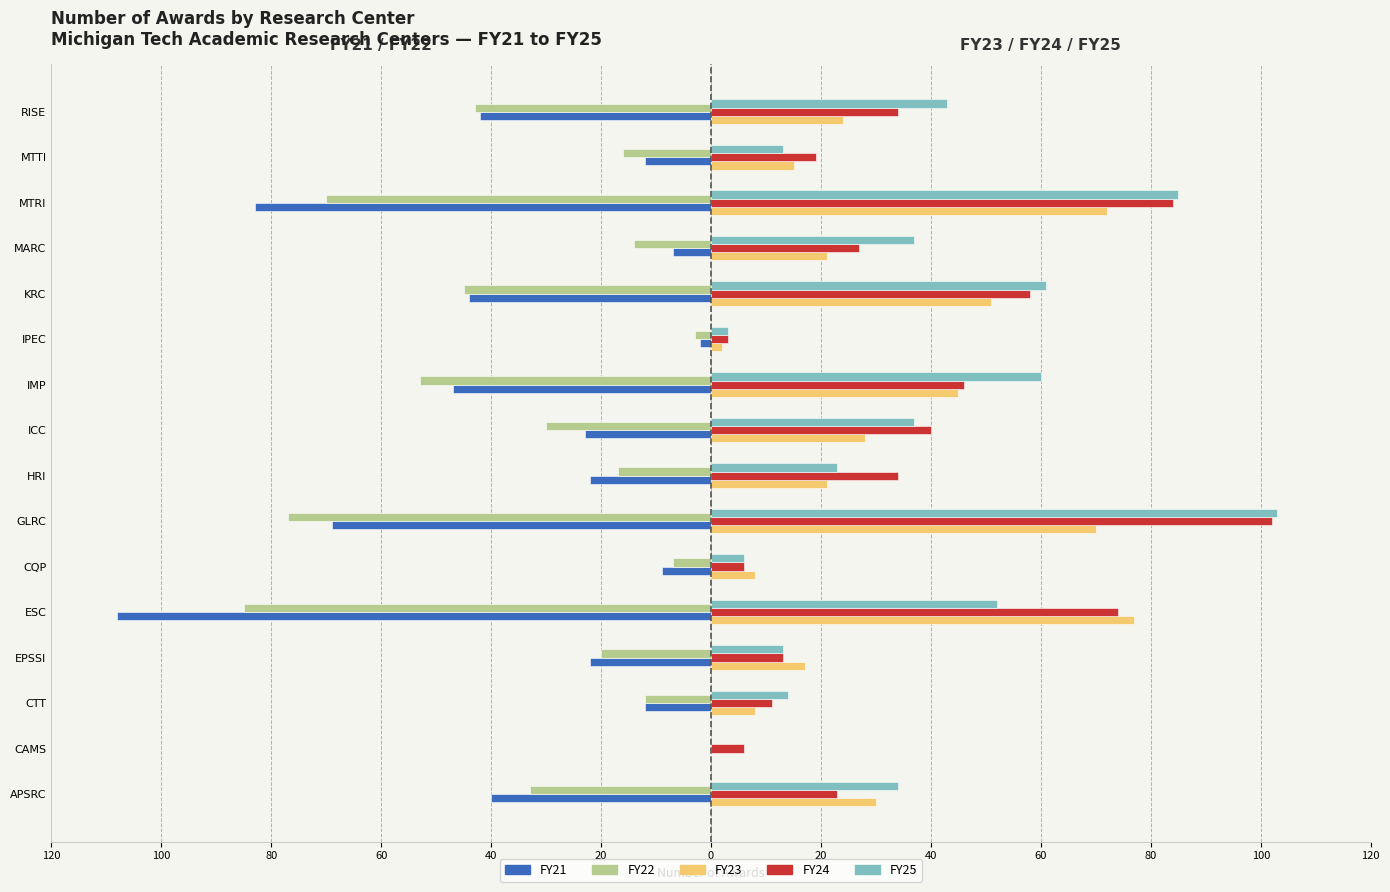

What is the difference between the maximum and minimum values in the FY23 series?

77